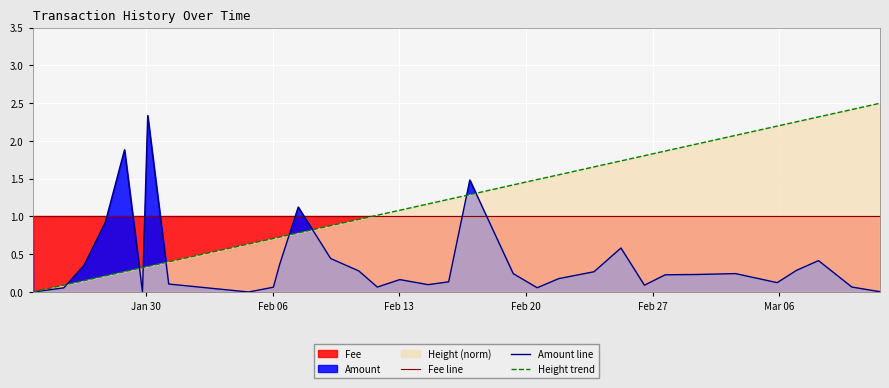

Rank the series by their maximum value, from lowest to highest.

Fee line, Amount line, Height trend